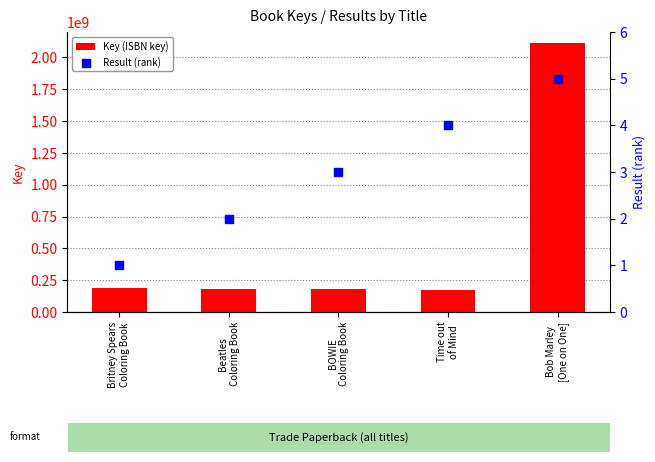

At how many categories does at least one series exceed 652028318?

1